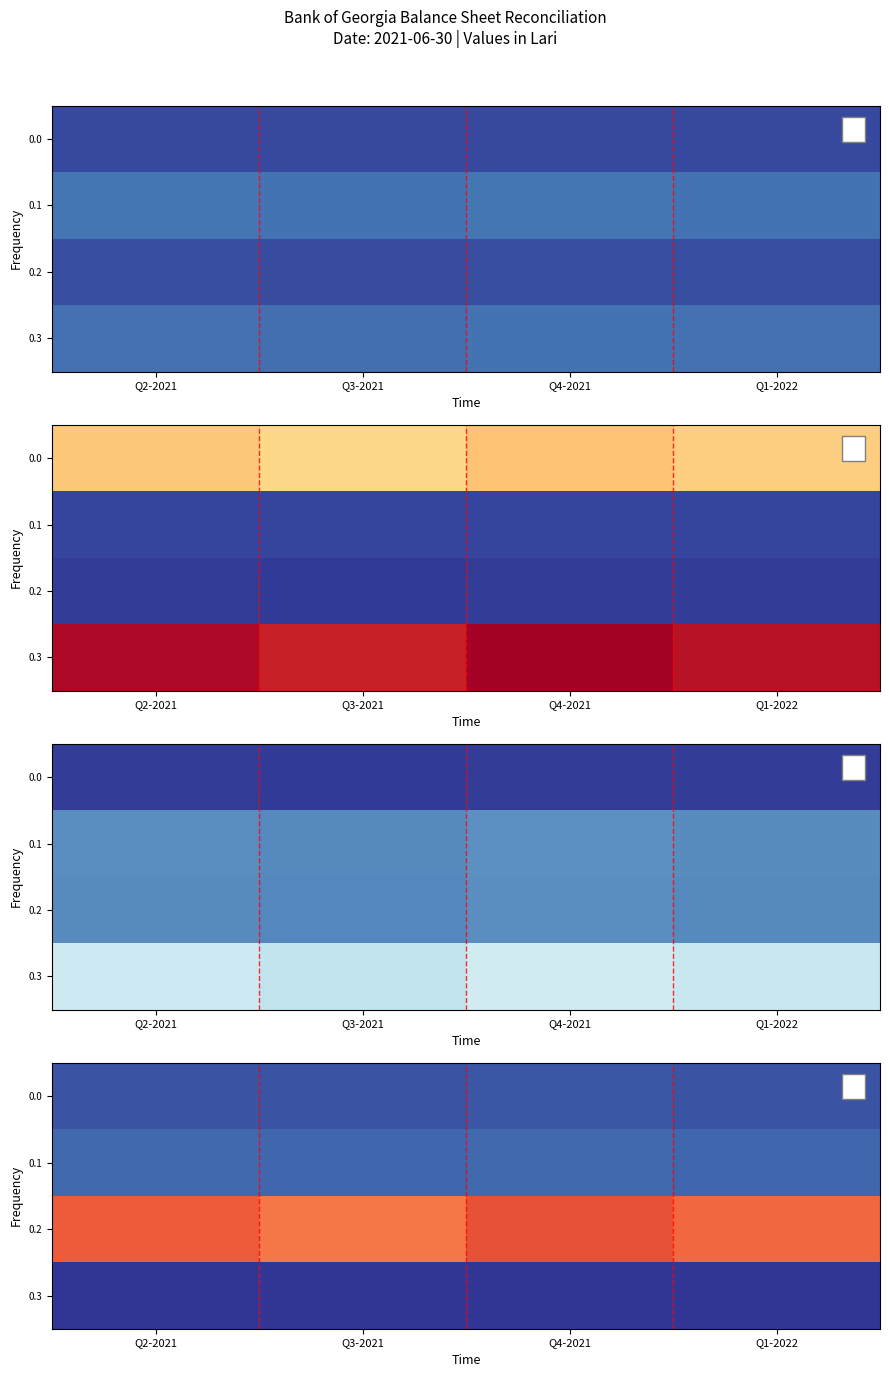

Rank the series by their maximum value, from highest to lowest.

0.2, 0.1, 0.0, 0.3